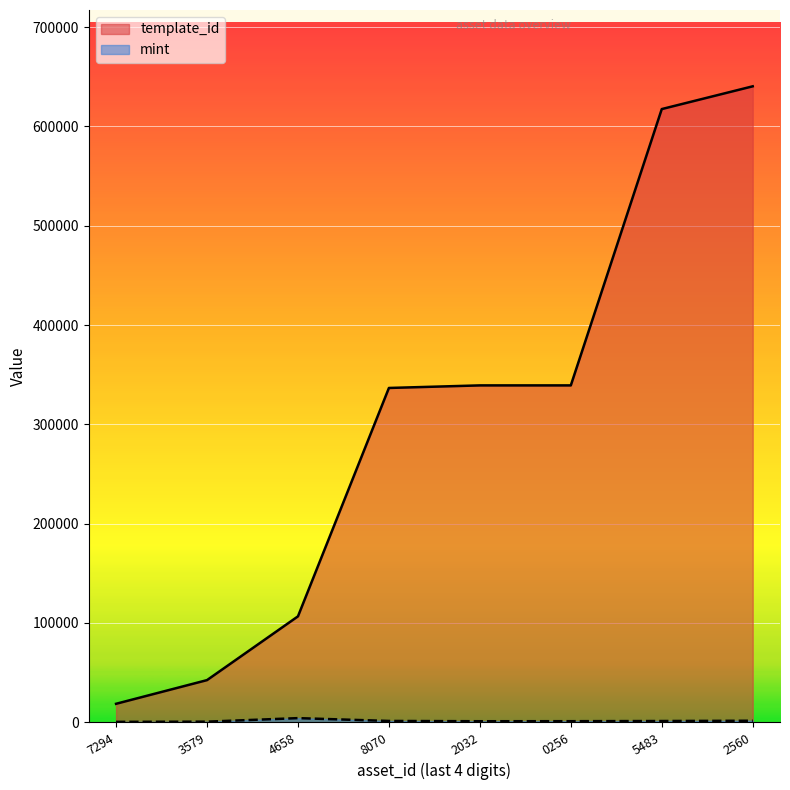

What is the minimum value for mint?

379